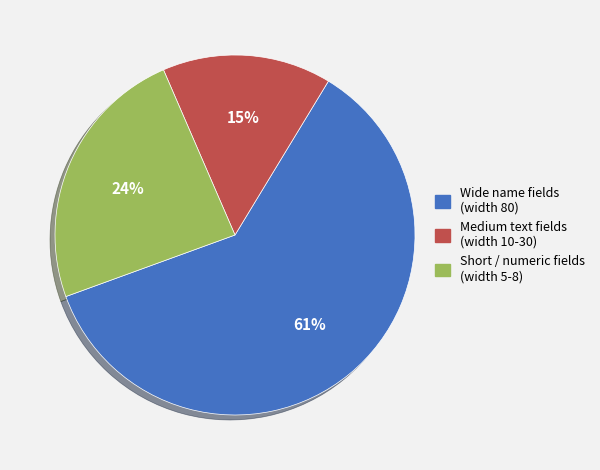

To the nearest percent, what is the average slice percentage?

33%